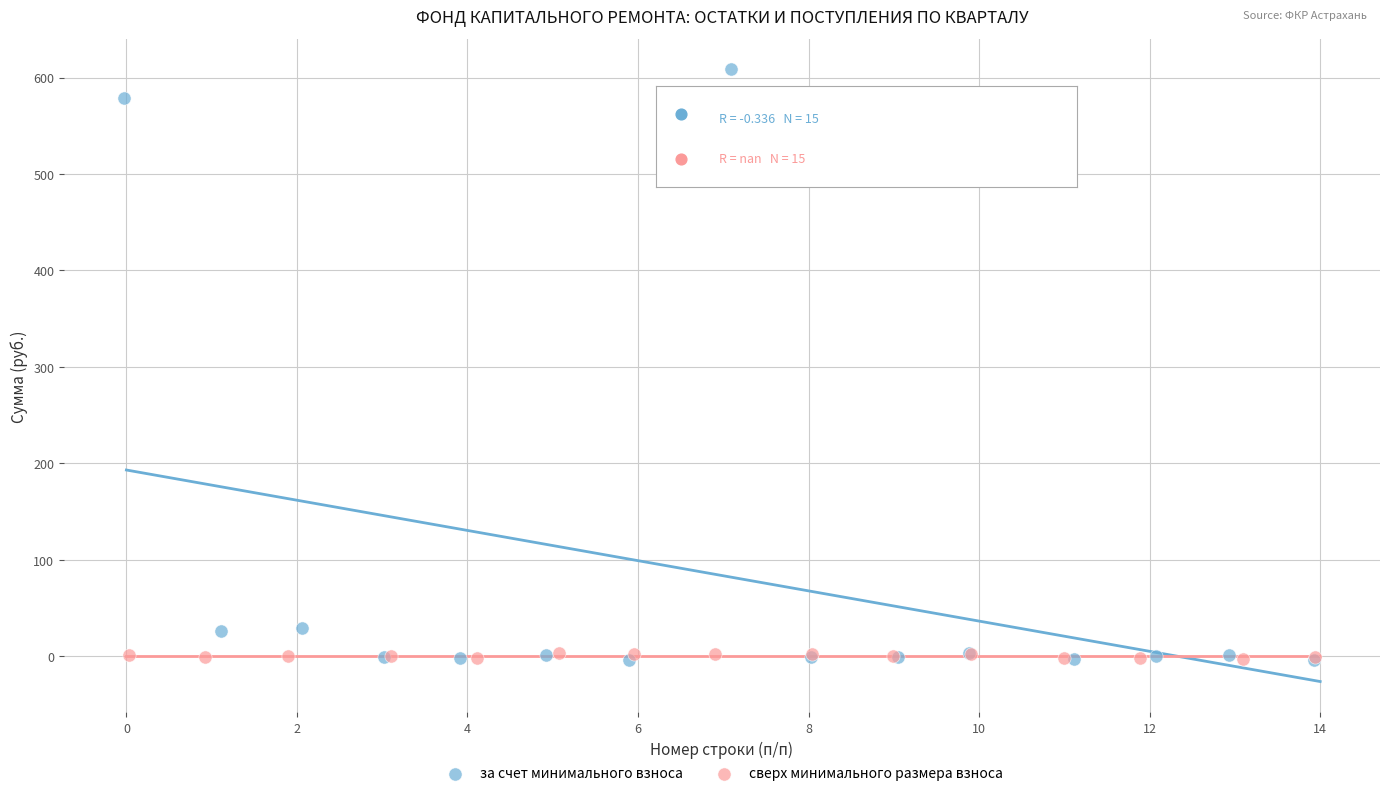

Which series has the widest spread of Y values?

за счет минимального взноса